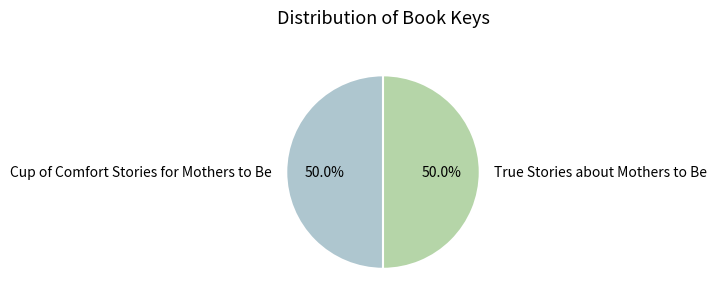

Do True Stories about Mothers to Be and Cup of Comfort Stories for Mothers to Be together represent more than half of the pie?

Yes